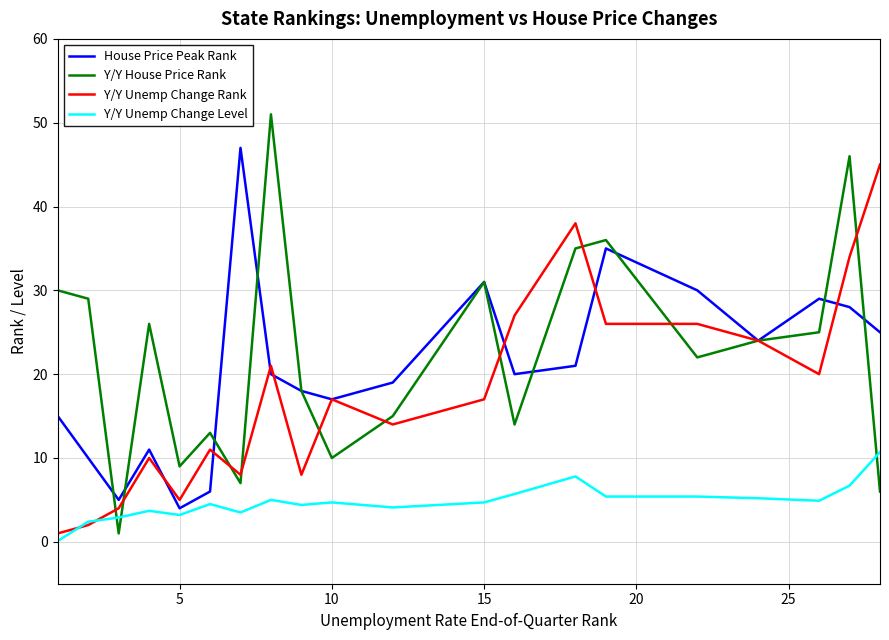

What is the average value of the Y/Y House Price Rank series?

22.4